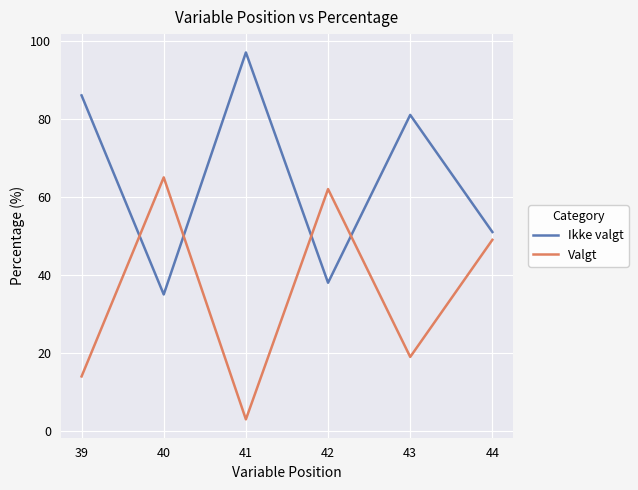

What is the sum of the Ikke valgt values at 41 and 44?

148